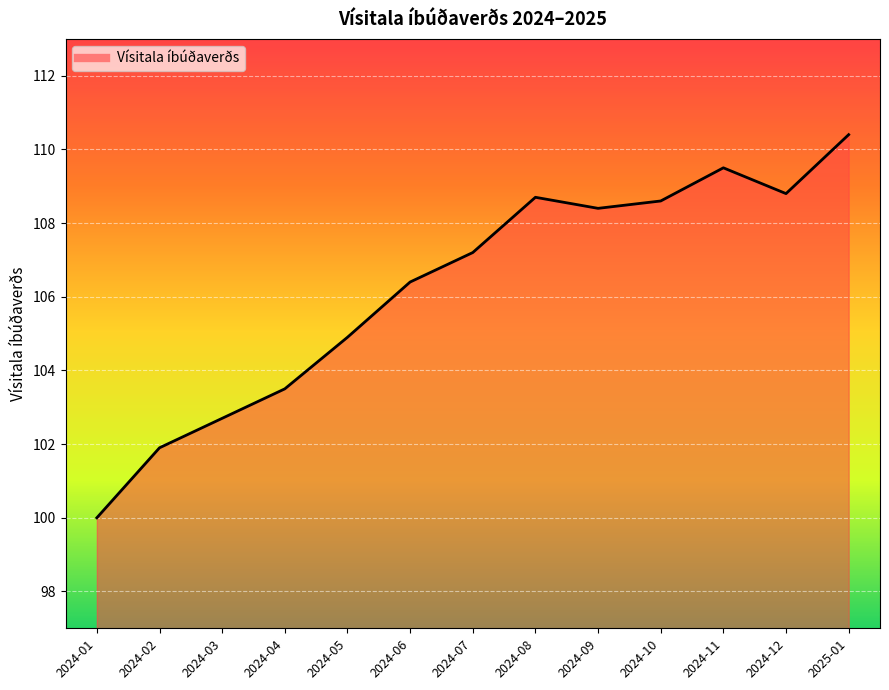

What position from the left is 2024-04?

4